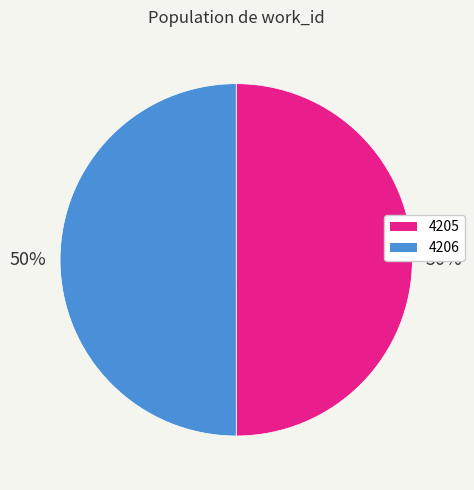

Combined, do 4205 and 4206 account for over 50%?

Yes